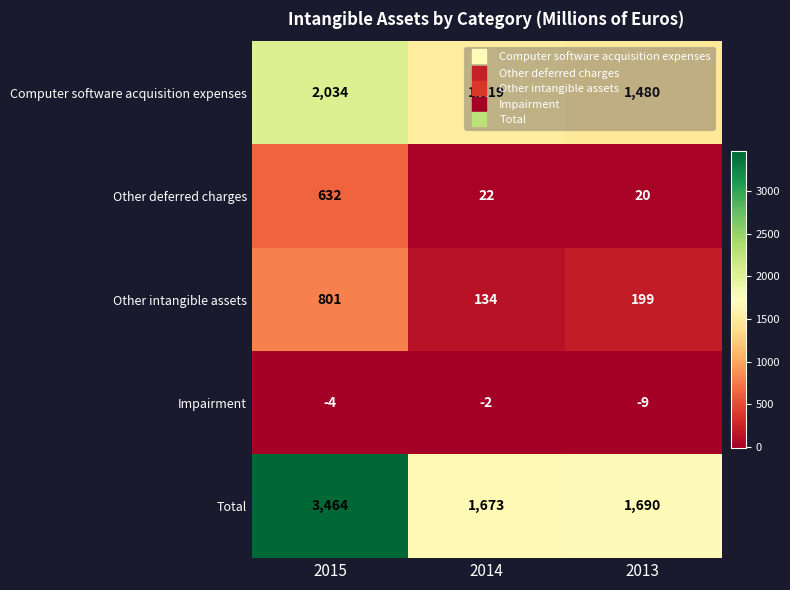

The value of Impairment at 2013 is -2. True or false?

False